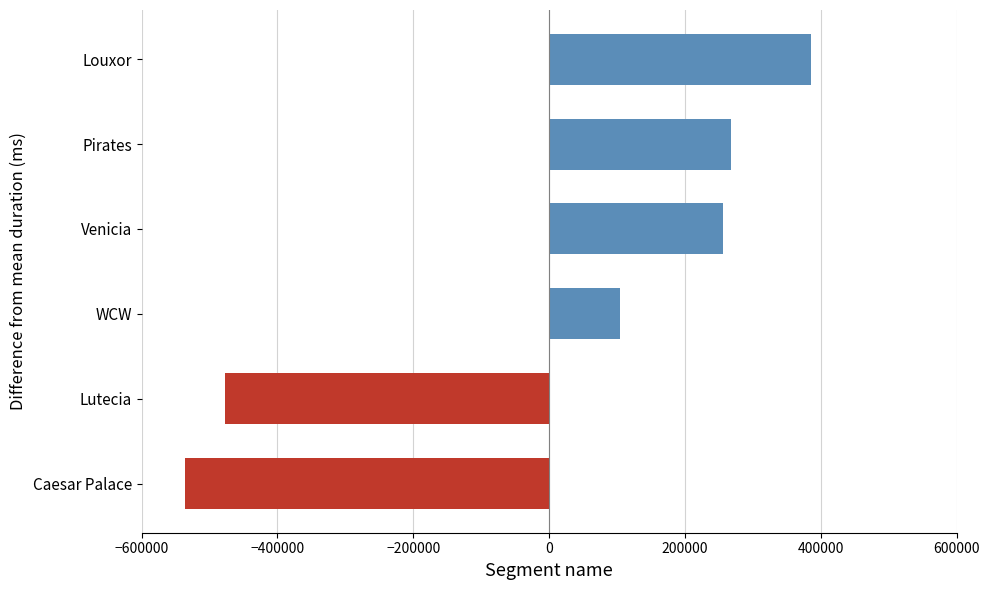

How many values are below zero?

2